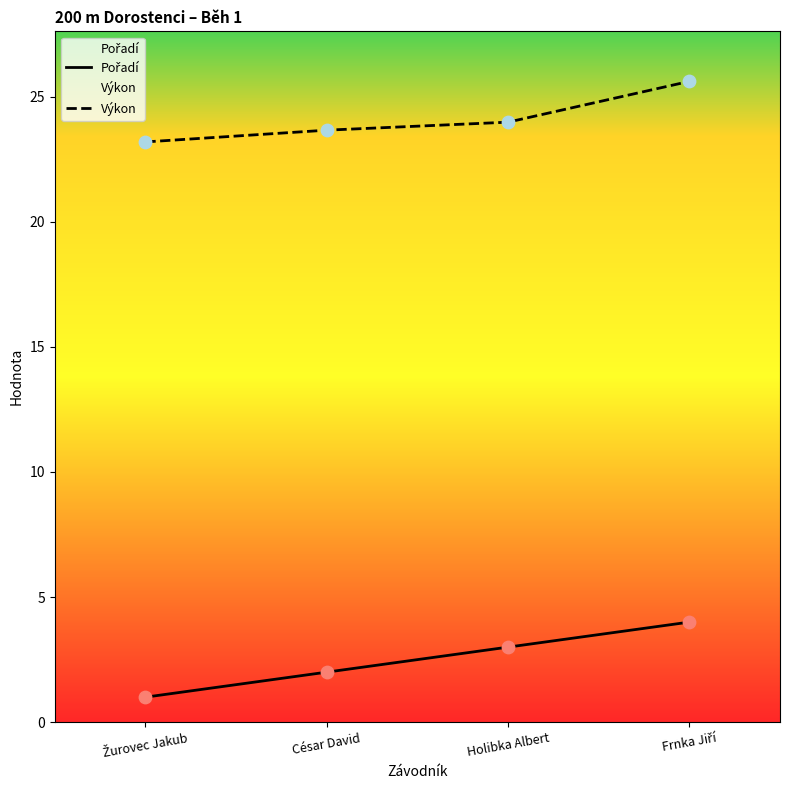

Which series reaches the minimum Y coordinate?

Pořadí